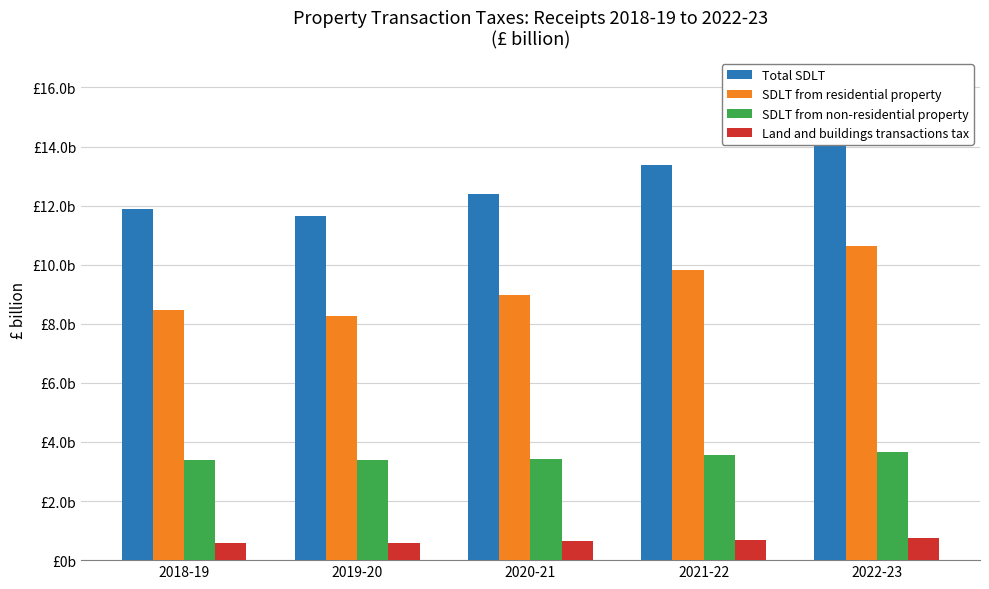

What is the approximate value of Land and buildings transactions tax at 2021-22?

0.7